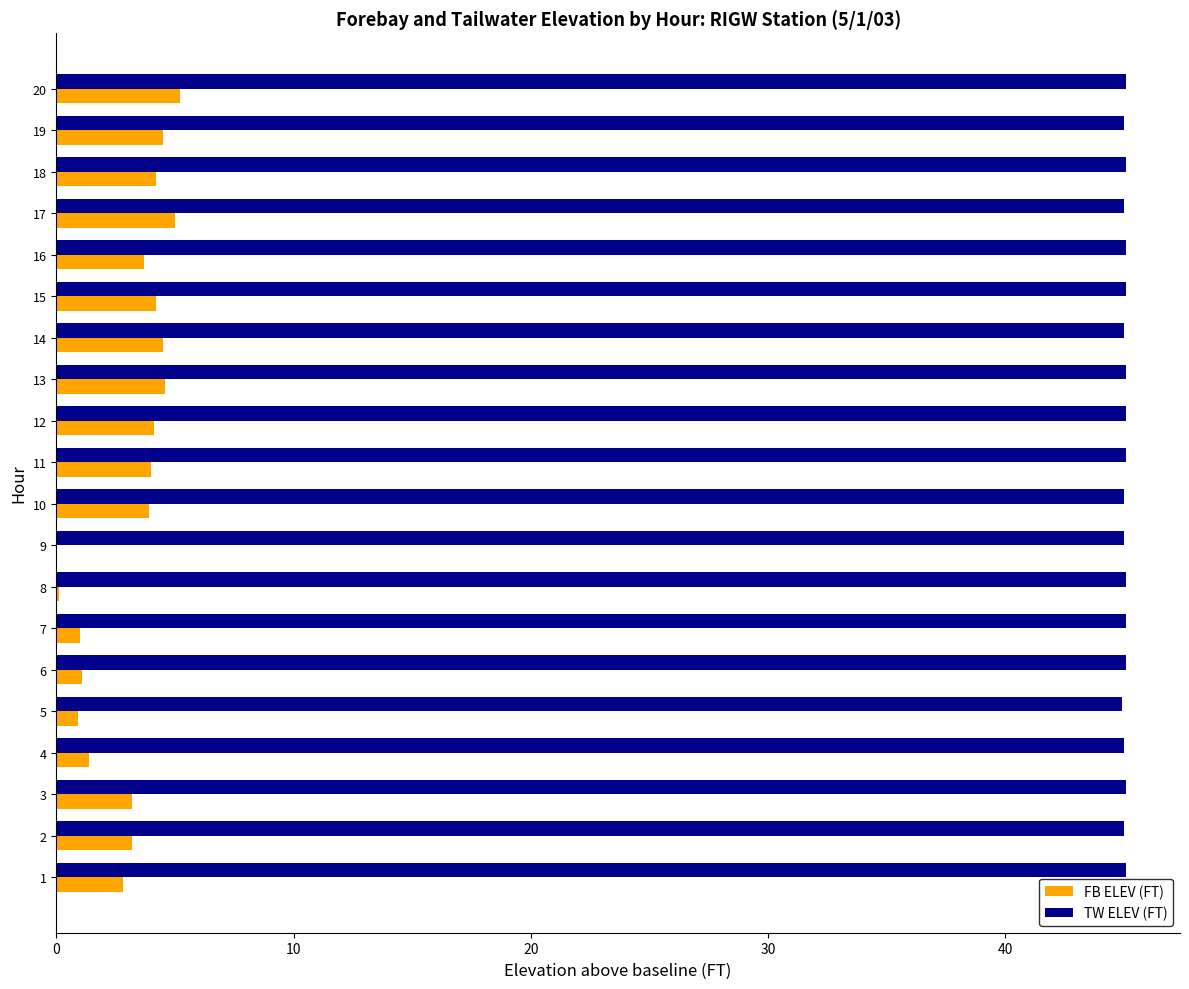

Which series has the largest total across all categories?

TW ELEV (FT)